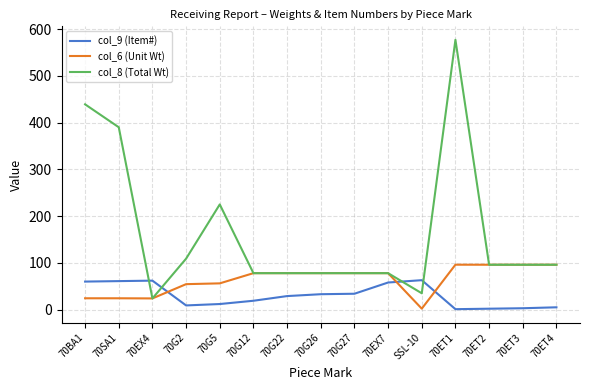

At which label does col_6 (Unit Wt) reach its minimum?

SSL-10